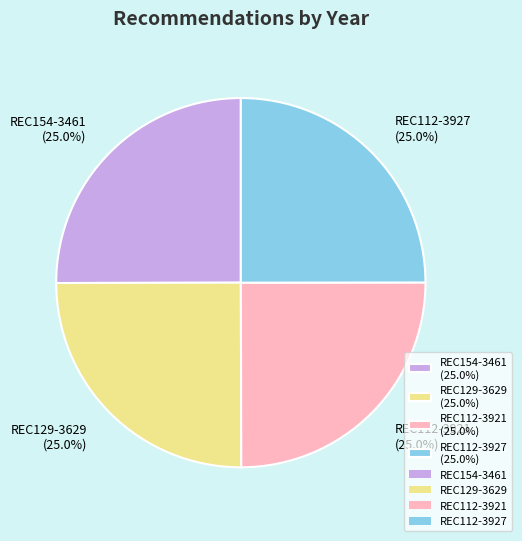

What is the ratio of the value at REC154-3461 (25.0%) to the value at REC129-3629 (25.0%)?

1.0